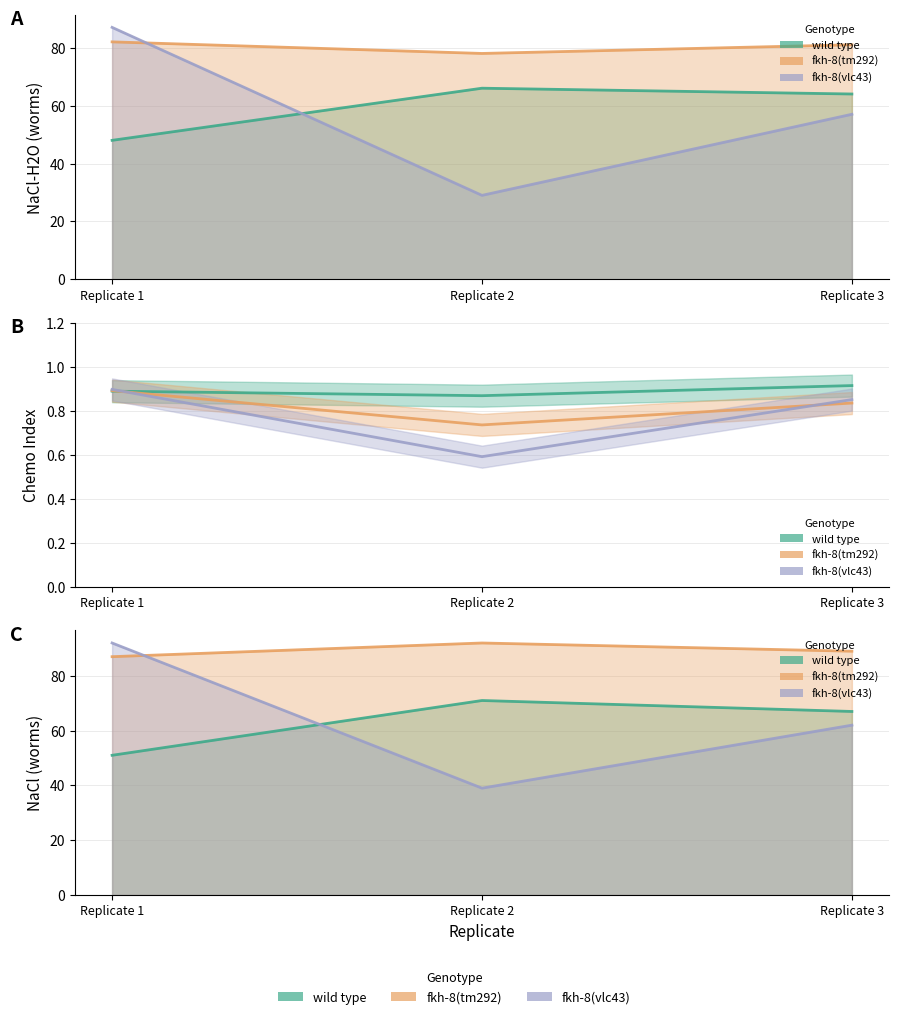

What is the spread (max minus min) of values at Replicate 3?

24